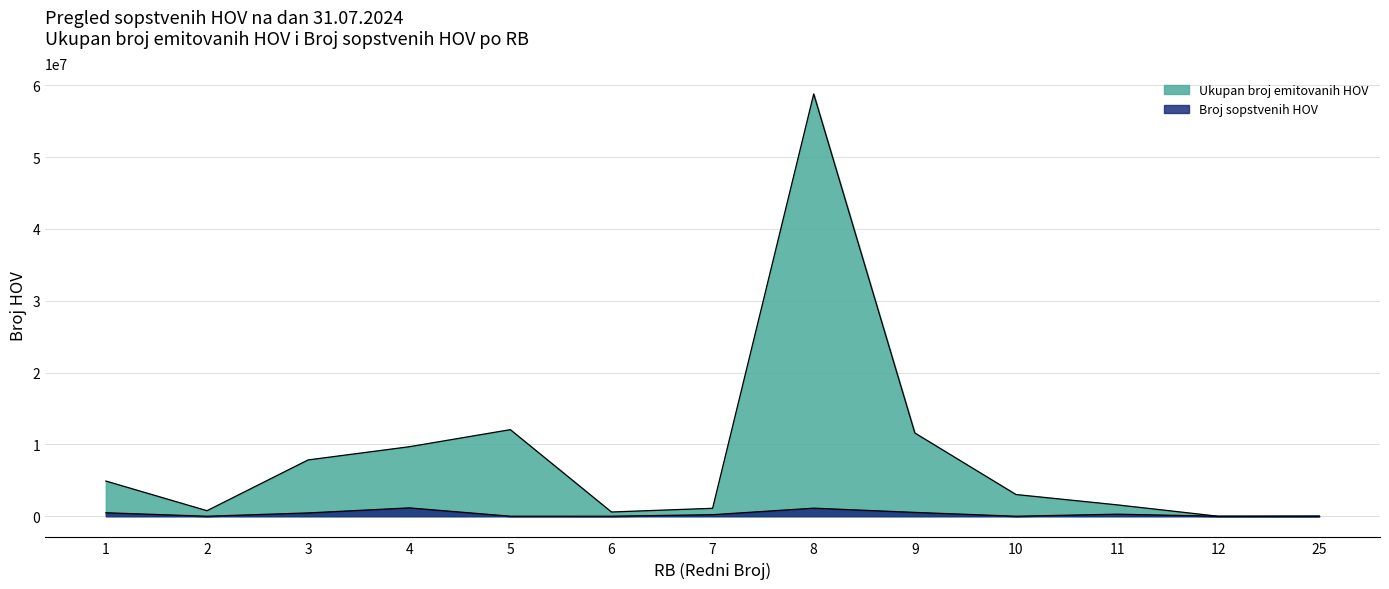

Reading left to right, transcribe all the data shown in this chart.

Ukupan broj emitovanih HOV: 1=4902299	2=773377	3=7842578	4=9679203	5=12058902	6=593059	7=1107659	8=58797729	9=11594088	10=3026771	11=1587575	12=500	25=20000
Broj sopstvenih HOV: 1=485327	2=370	3=463050	4=1164590	5=5408	6=2617	7=217724	8=1124339	9=536536	10=1466	11=287304	12=10	25=2350